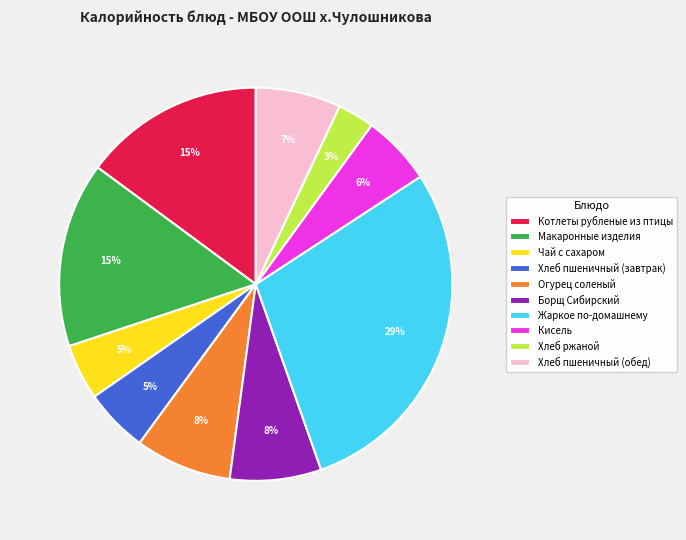

Does any single category account for the majority?

No